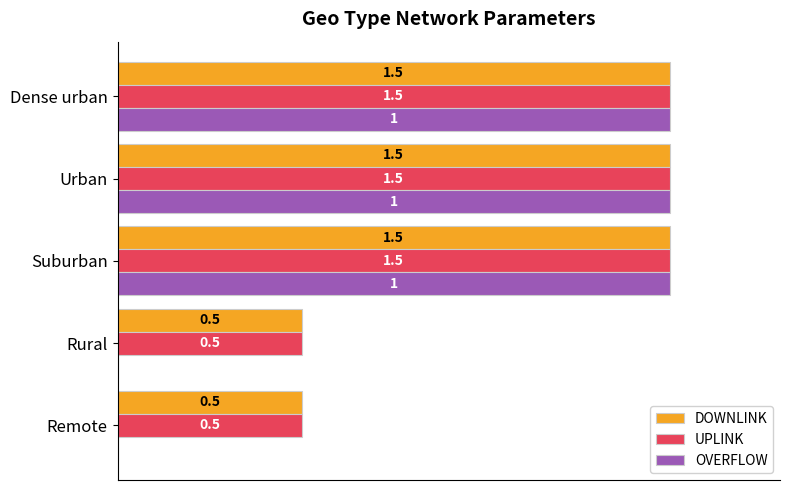

Rank the series by their maximum value, from highest to lowest.

DOWNLINK, UPLINK, OVERFLOW